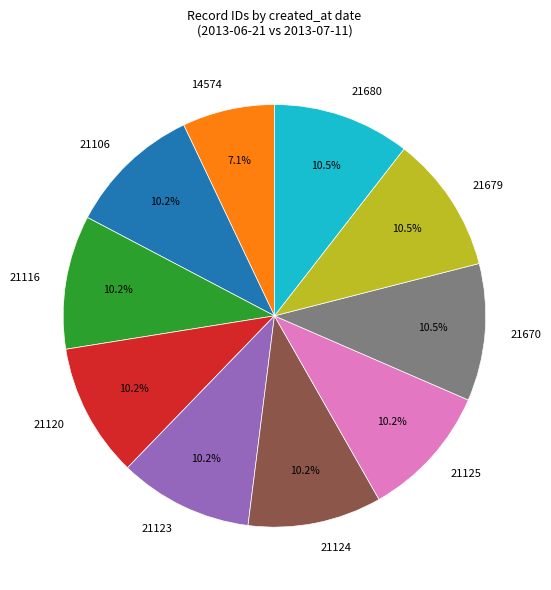

What portion of the pie excludes 21125?

89.8%